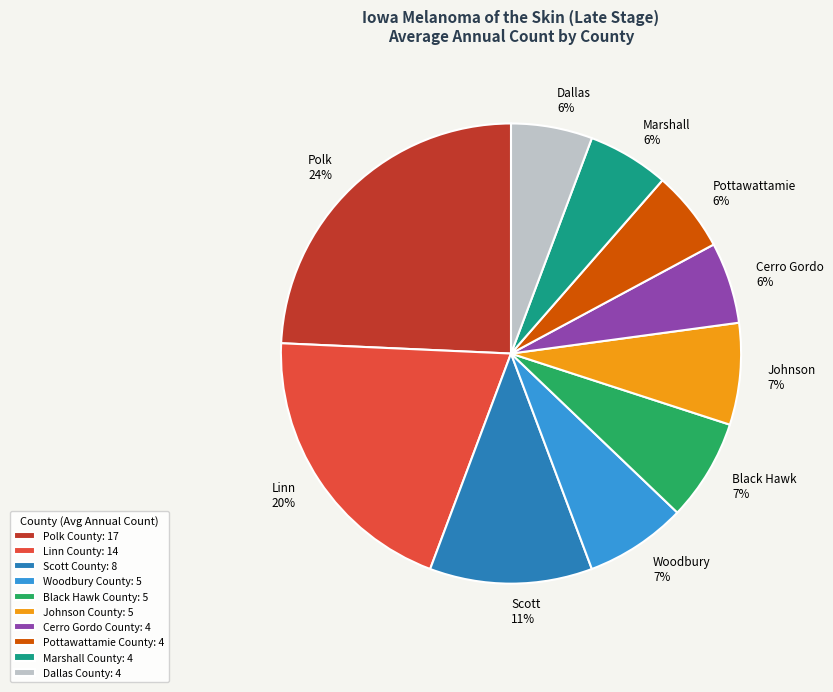

The Woodbury County slice represents 19% of the pie. True or false?

False